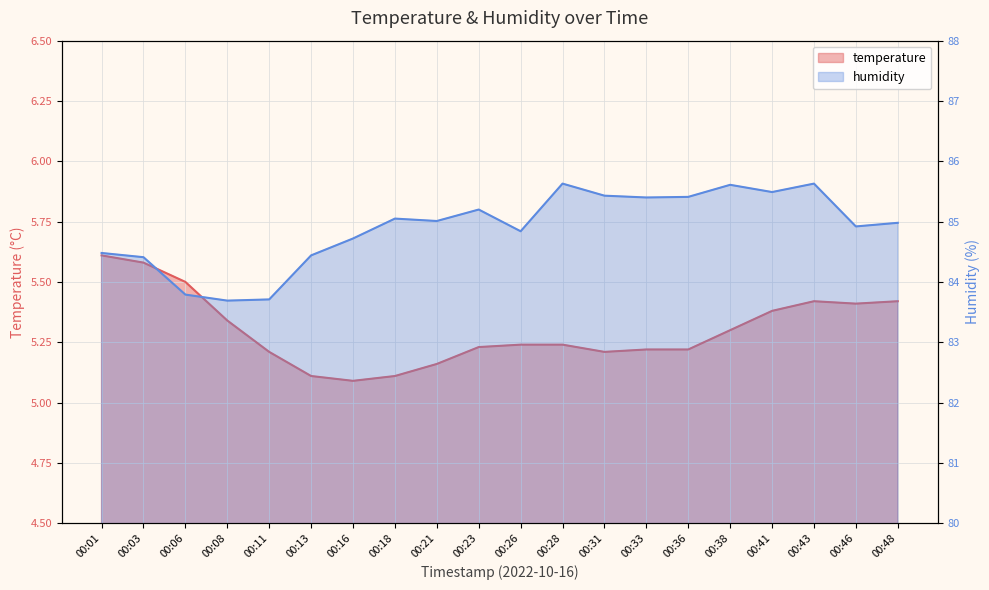

Reading left to right, extract all data points from this chart.

temperature: 00:01=5.6	00:03=5.6	00:06=5.5	00:08=5.3	00:11=5.2	00:13=5.1	00:16=5.1	00:18=5.1	00:21=5.2	00:23=5.2	00:26=5.2	00:28=5.2	00:31=5.2	00:33=5.2	00:36=5.2	00:38=5.3	00:41=5.4	00:43=5.4	00:46=5.4	00:48=5.4
humidity: 00:01=84.5	00:03=84.4	00:06=83.8	00:08=83.7	00:11=83.7	00:13=84.4	00:16=84.7	00:18=85.0	00:21=85.0	00:23=85.2	00:26=84.8	00:28=85.6	00:31=85.4	00:33=85.4	00:36=85.4	00:38=85.6	00:41=85.5	00:43=85.6	00:46=84.9	00:48=85.0